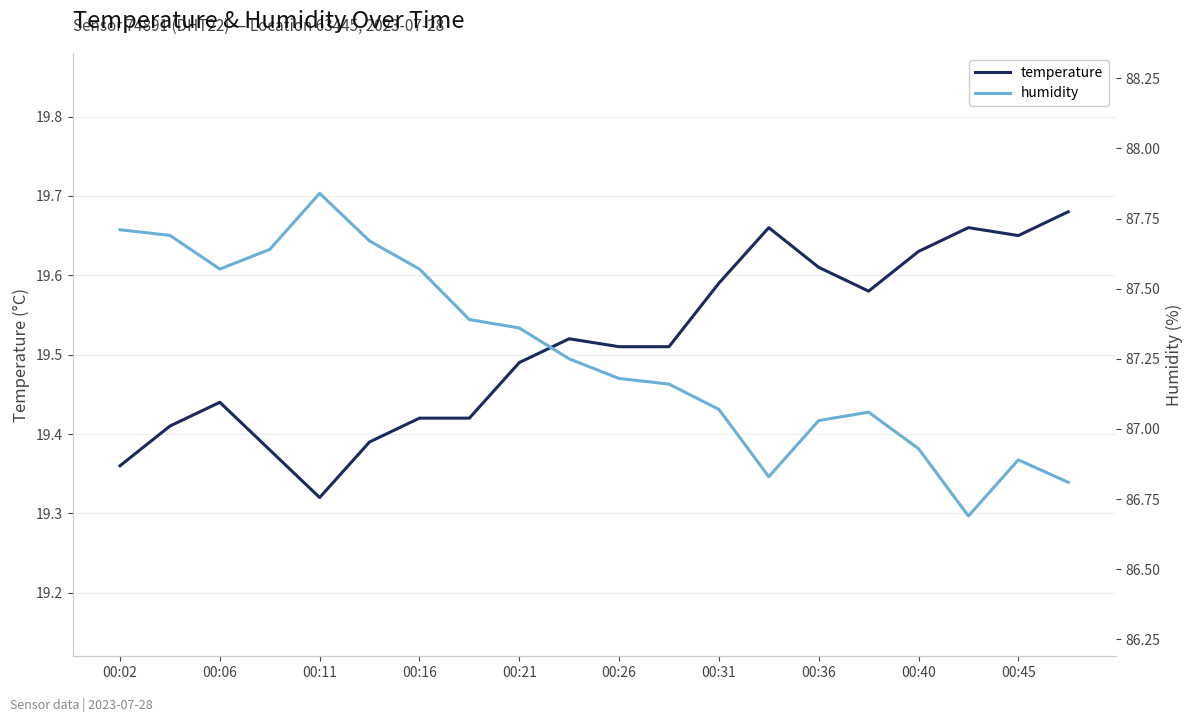

What are all the series names shown in the legend?

temperature, humidity